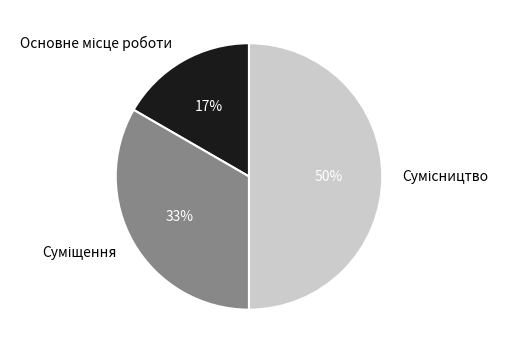

To the nearest percent, what is the average slice percentage?

33%